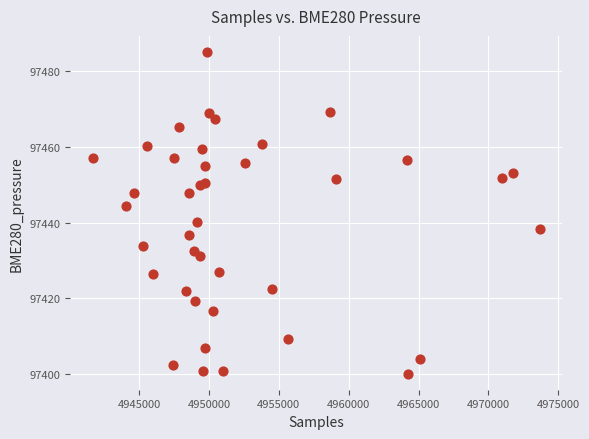

What is the range of X values (max minus min)?

31995.0